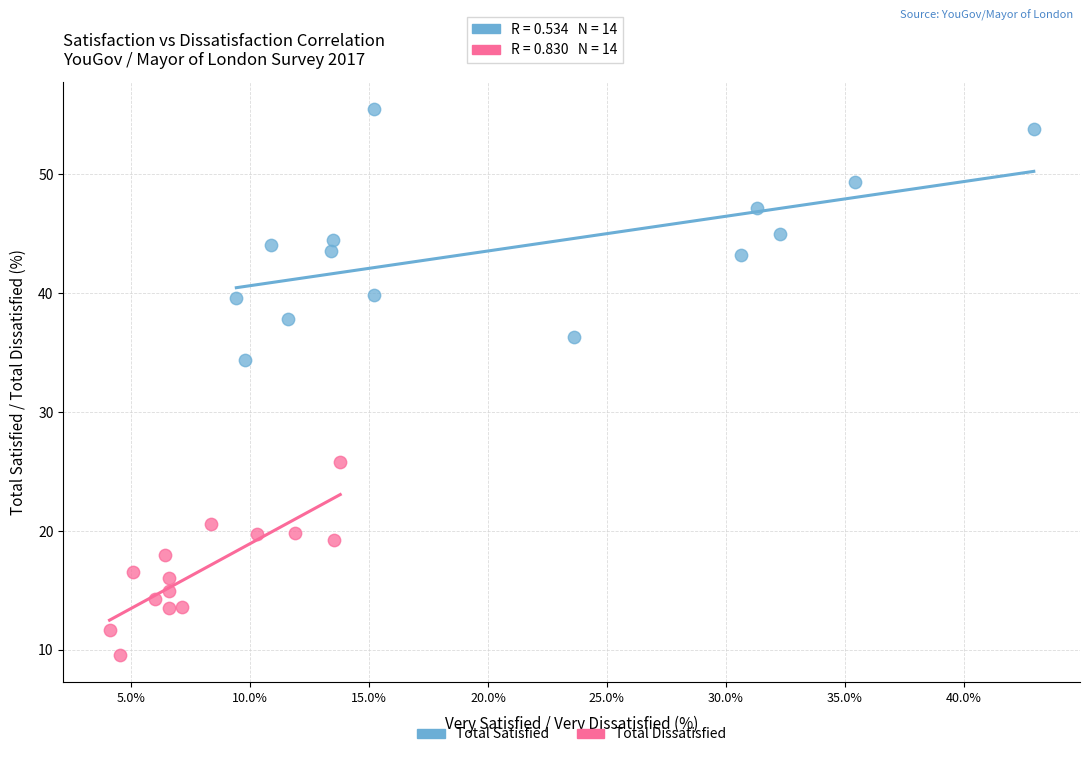

Which series has the largest Y range (max minus min)?

Total Satisfied